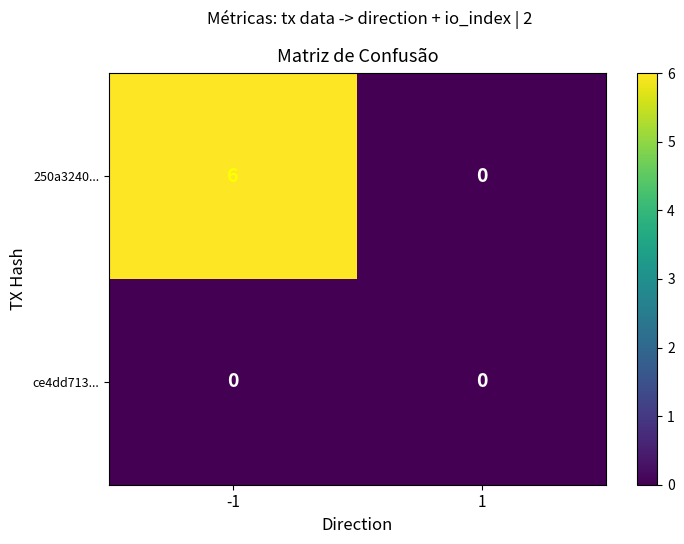

Which series changed the most between -1 and 1?

250a3240...